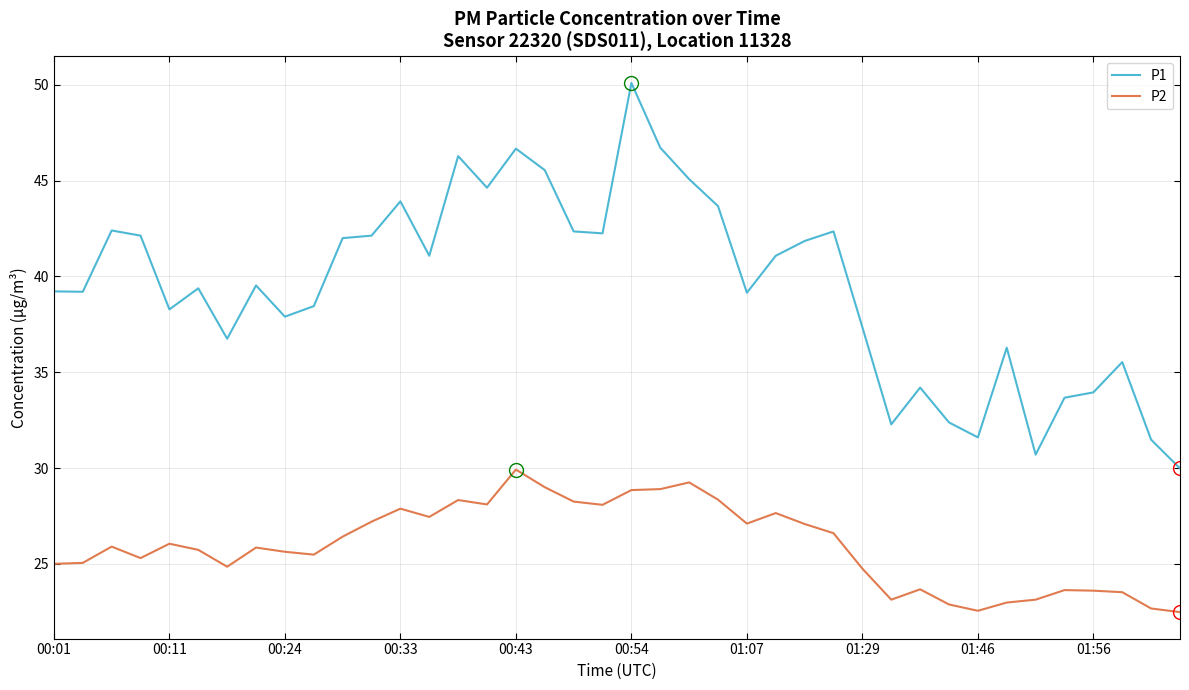

Which series has the largest total across all categories?

P1